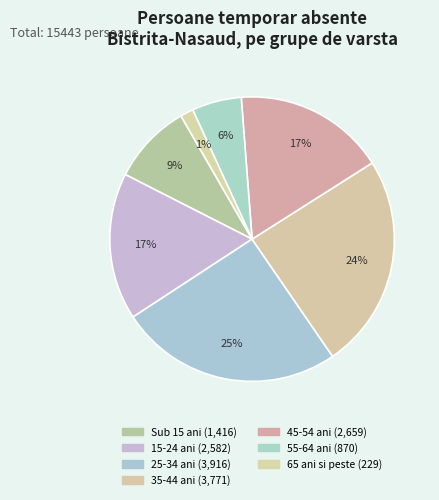

What is the smallest slice in the pie chart?

65 ani si peste